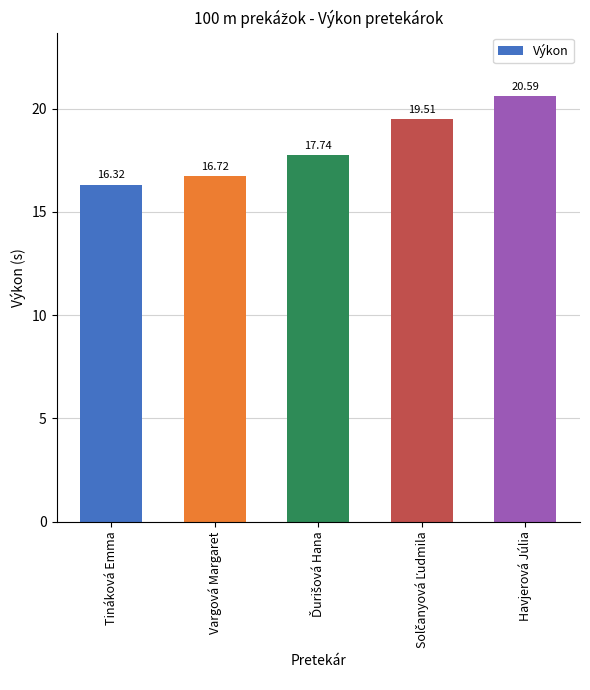

What is the difference between the values at Havjerová Júlia and Tináková Emma?

4.3